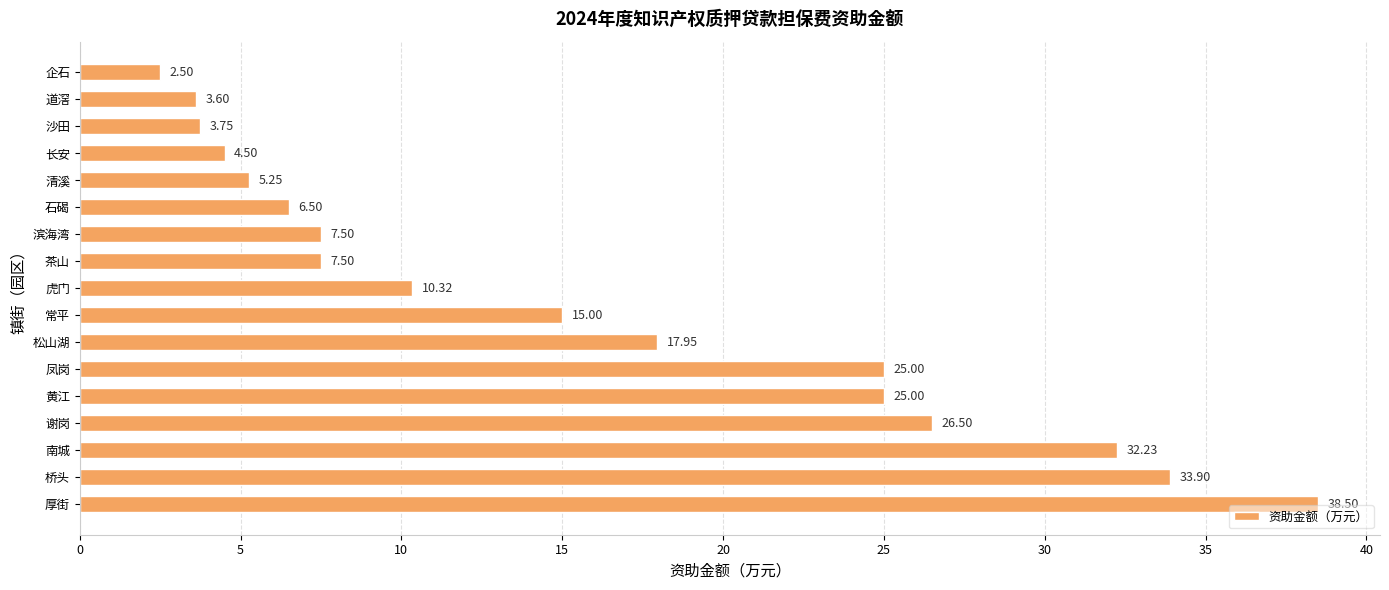

Which has a higher value, 茶山 or 南城?

南城